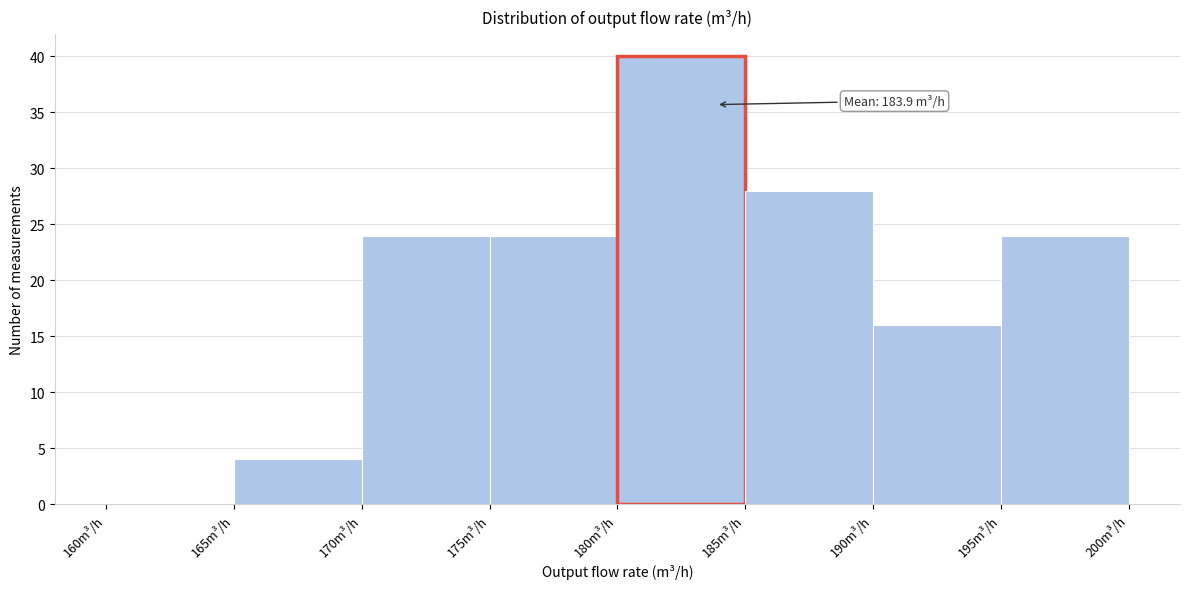

Which range on the x-axis has the tallest bar?

180 to 185